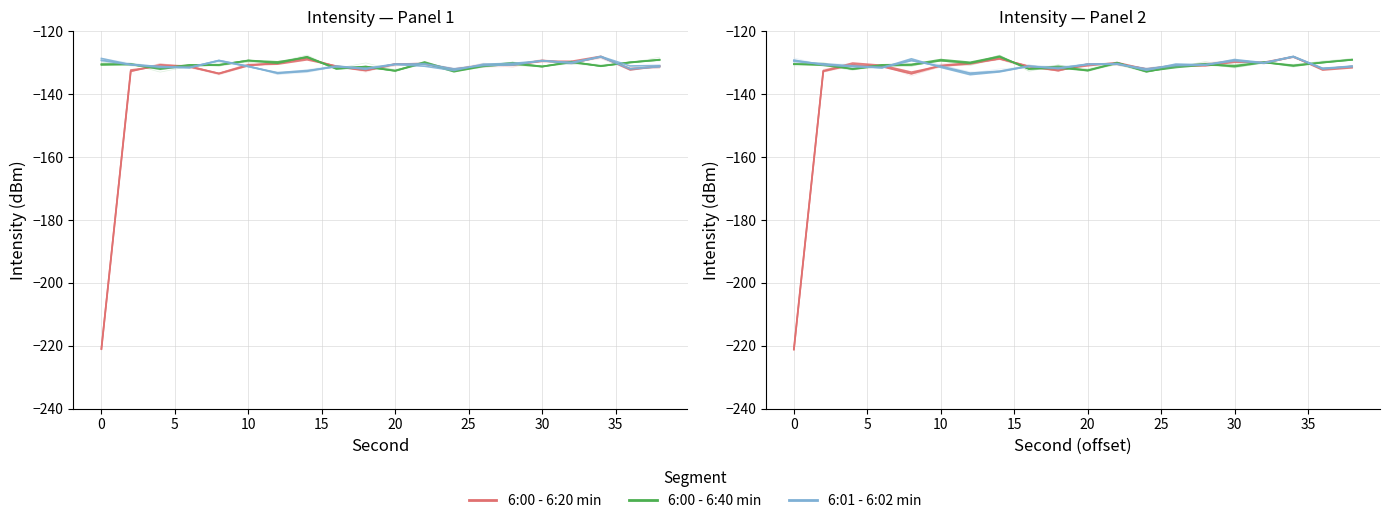

Count the number of categories in the chart.

20